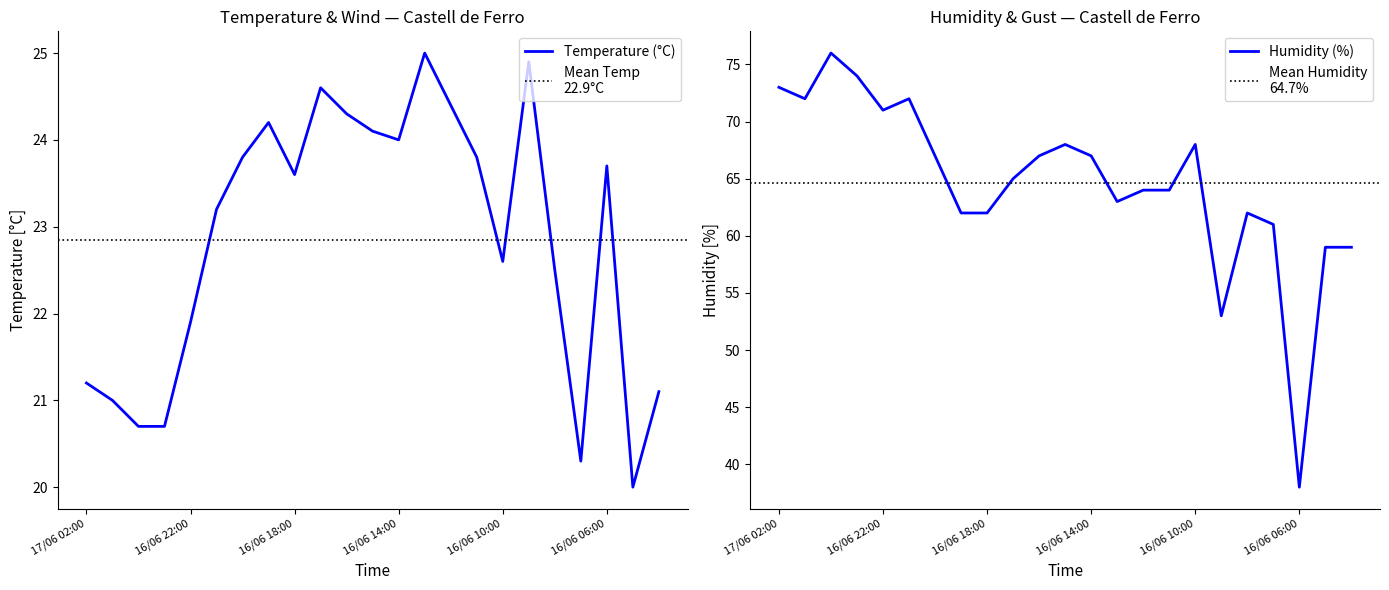

Rank the series by their average value, from lowest to highest.

Temperature (°C), Humidity (%)